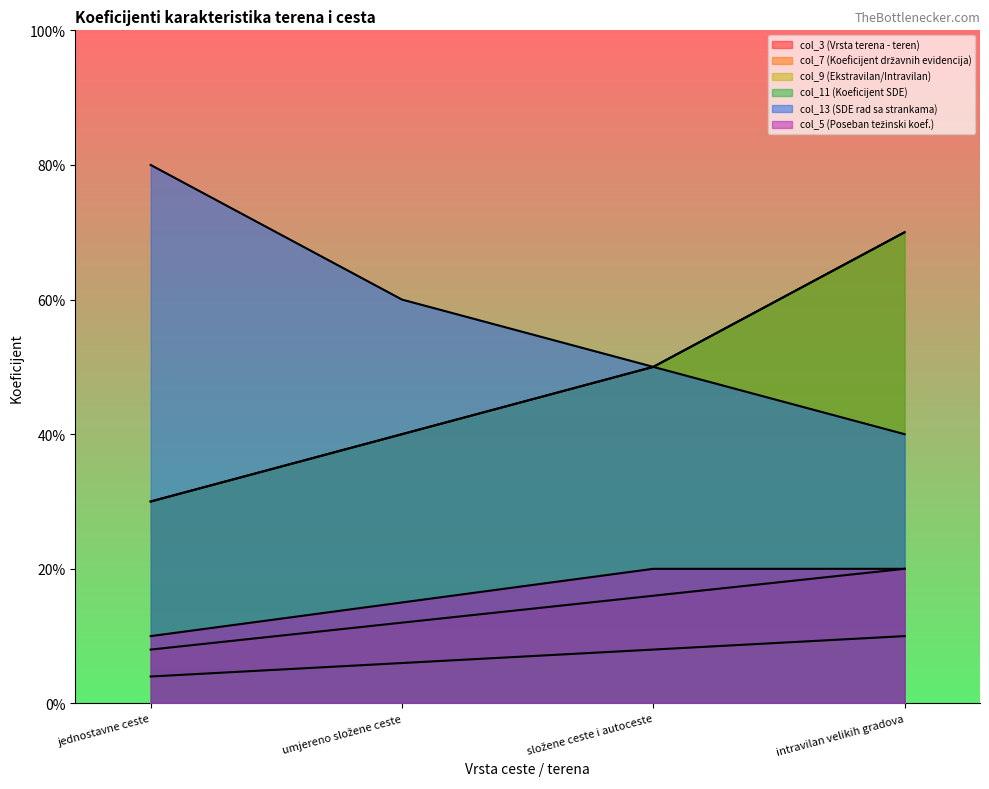

Reading left to right, list all the values displayed in this chart.

col_3 (Vrsta terena - teren): jednostavne ceste=0.4	umjereno složene ceste=0.6	složene ceste i autoceste=0.8	intravilan velikih gradova=1.0
col_7 (Koeficijent državnih evidencija): jednostavne ceste=1.5	umjereno složene ceste=2.0	složene ceste i autoceste=2.5	intravilan velikih gradova=3.5
col_9 (Ekstravilan/Intravilan): jednostavne ceste=0.2	umjereno složene ceste=0.3	složene ceste i autoceste=0.4	intravilan velikih gradova=0.5
col_11 (Koeficijent SDE): jednostavne ceste=1.5	umjereno složene ceste=2.0	složene ceste i autoceste=2.5	intravilan velikih gradova=3.5
col_13 (SDE rad sa strankama): jednostavne ceste=4.0	umjereno složene ceste=3.0	složene ceste i autoceste=2.5	intravilan velikih gradova=2.0
col_5 (Poseban težinski koef.): jednostavne ceste=0.5	umjereno složene ceste=0.8	složene ceste i autoceste=1.0	intravilan velikih gradova=1.0